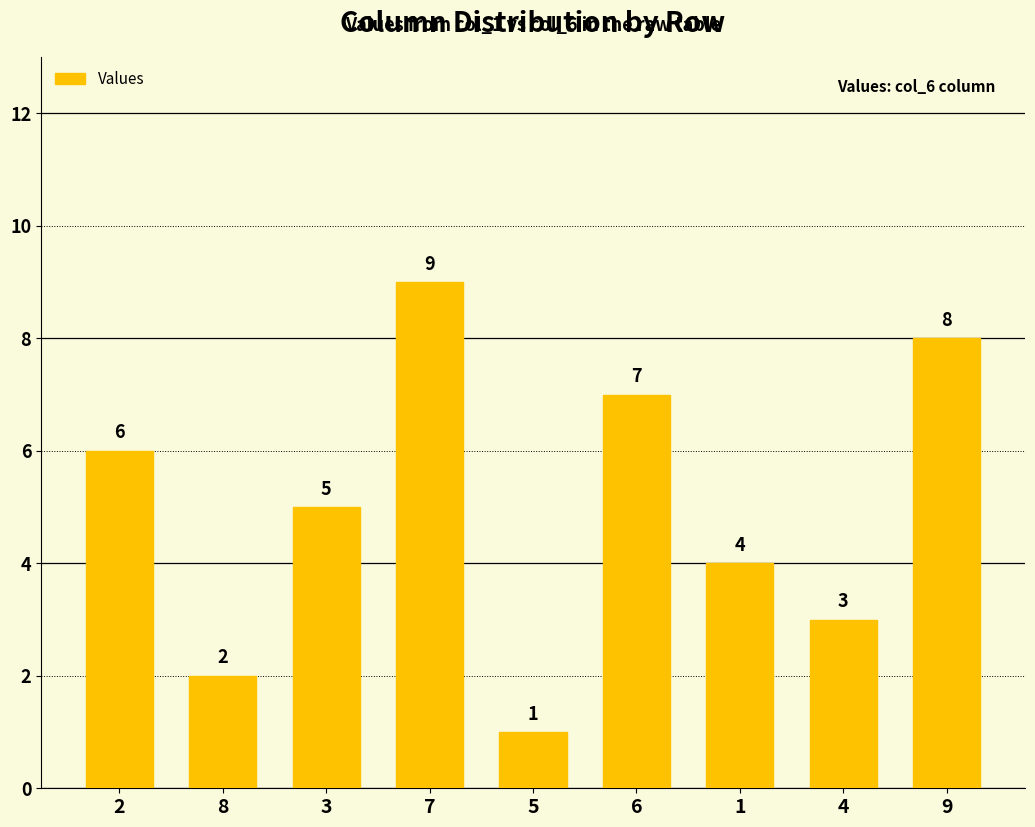

What position from the right is 3?

7